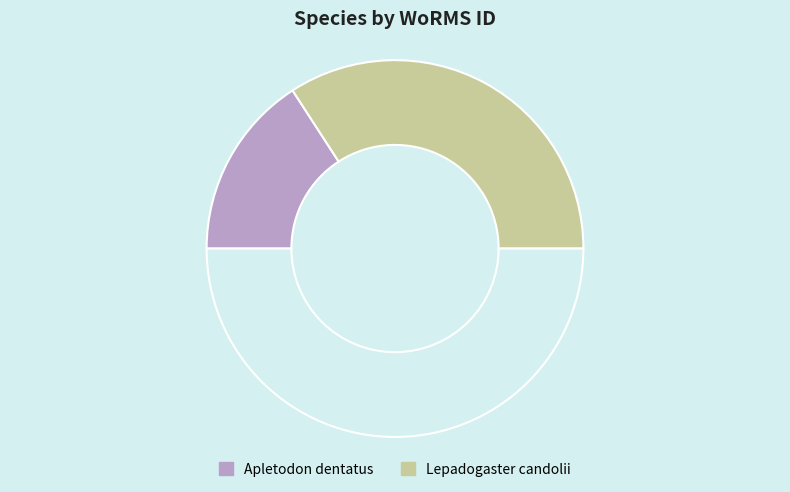

Count the number of slices in the pie.

3